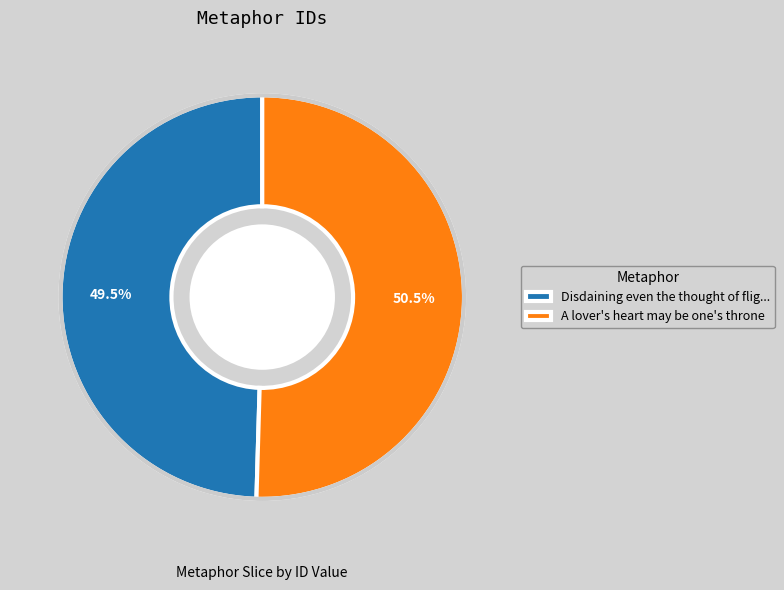

Which has a higher value, A lover's heart may be one's throne or Disdaining even the thought of flig...?

A lover's heart may be one's throne